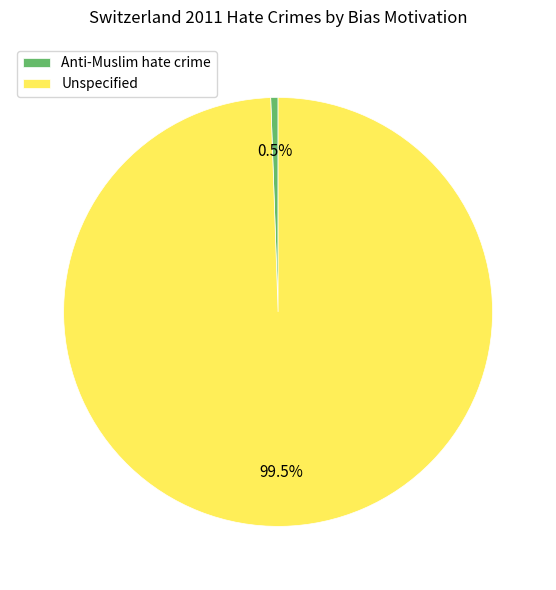

How many segments does this pie chart have?

2